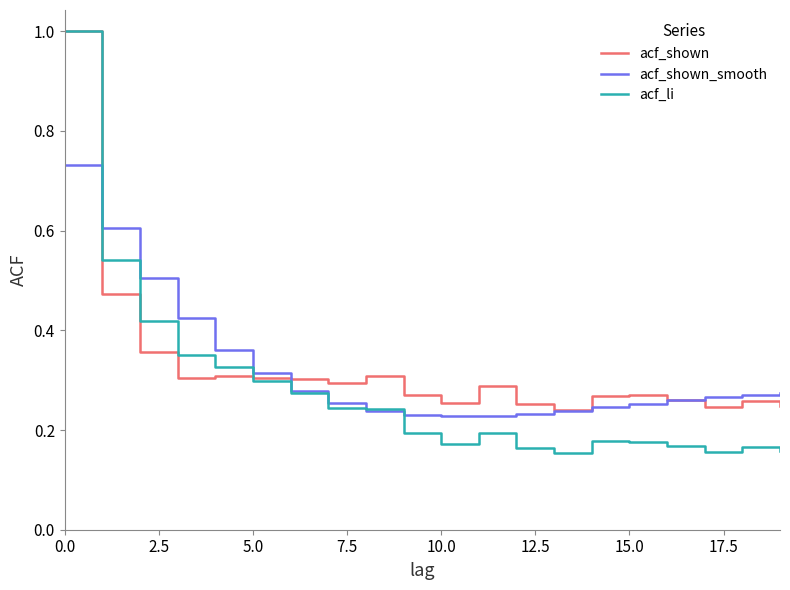

Which series has the largest range (max minus min)?

acf_li